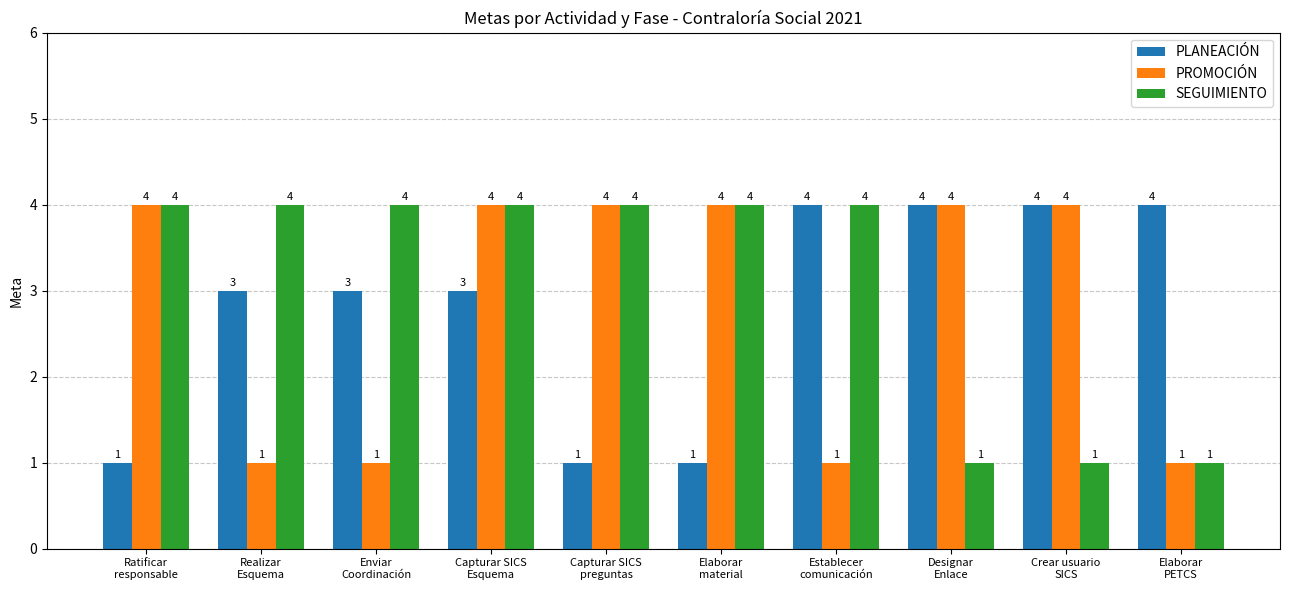

What is the greatest value displayed?

4